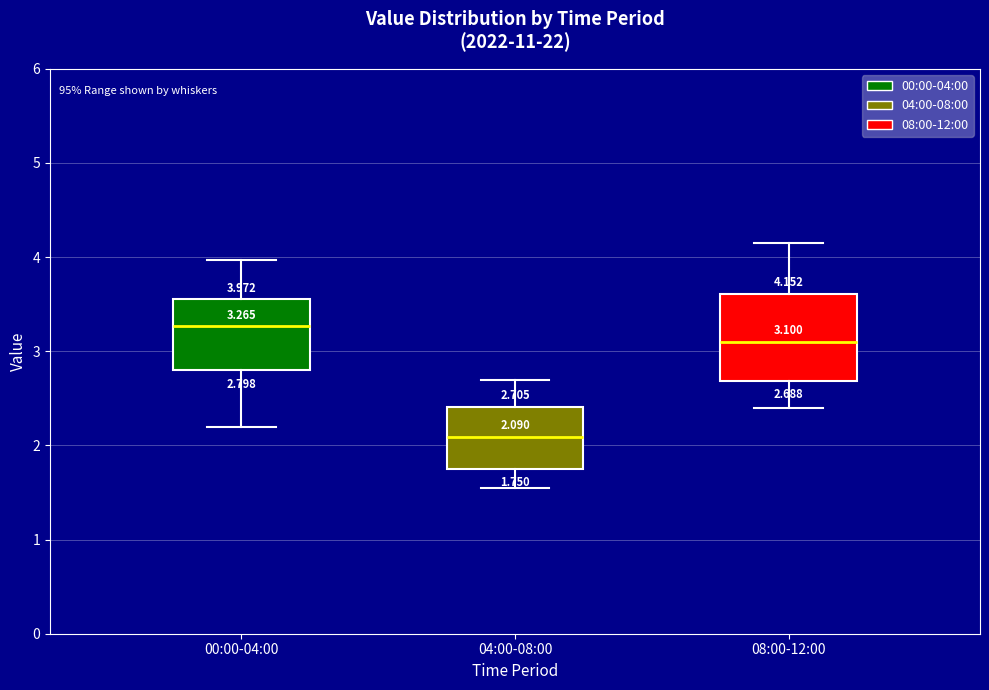

Which box is the tallest, from its lower edge to its upper edge?

08:00-12:00